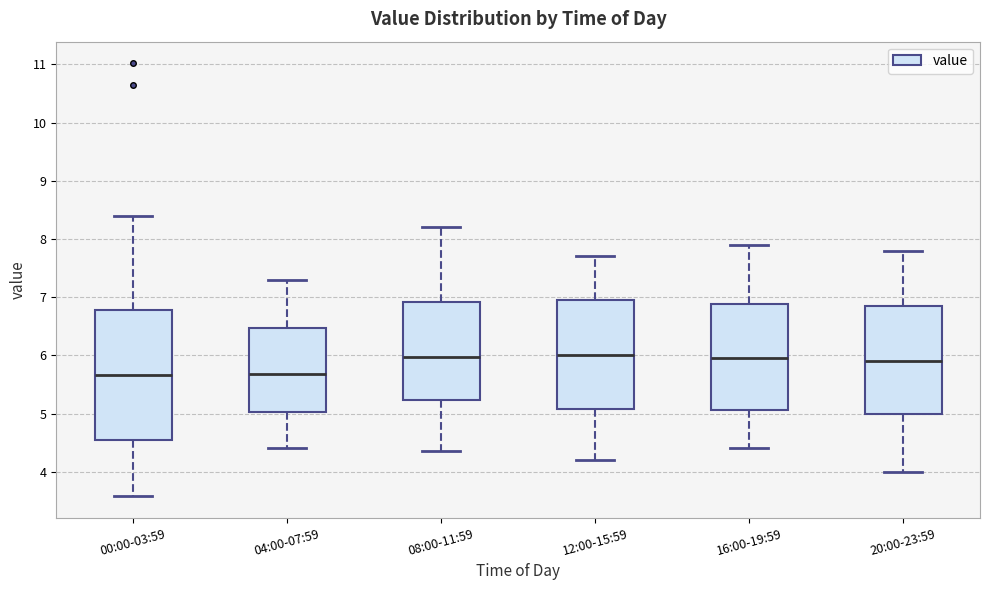

Reading left to right, read every box against the y-axis: the position of its median line, the range the box covers, and the ends of its whiskers. The values are not printed on the chart, so give them approximately, as read against the axis.

00:00-03:59: median 5.7, box 4.6 to 6.8, whiskers 3.6 to 8.4
04:00-07:59: median 5.7, box 5.0 to 6.5, whiskers 4.4 to 7.3
08:00-11:59: median 6.0, box 5.2 to 6.9, whiskers 4.4 to 8.2
12:00-15:59: median 6.0, box 5.1 to 7.0, whiskers 4.2 to 7.7
16:00-19:59: median 6.0, box 5.1 to 6.9, whiskers 4.4 to 7.9
20:00-23:59: median 5.9, box 5.0 to 6.9, whiskers 4.0 to 7.8